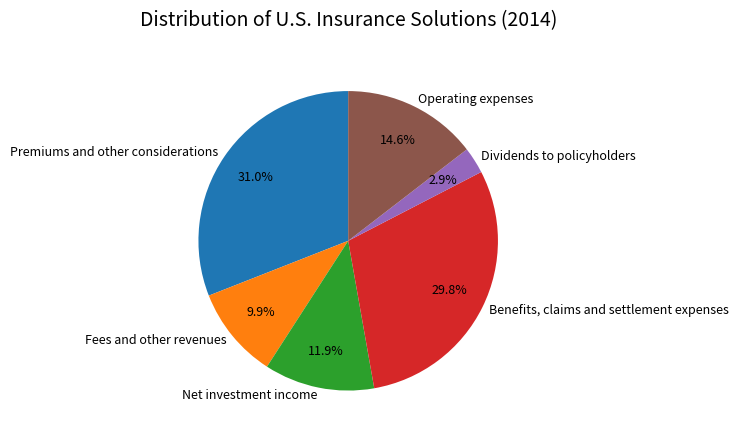

Which slice is the smallest?

Dividends to policyholders